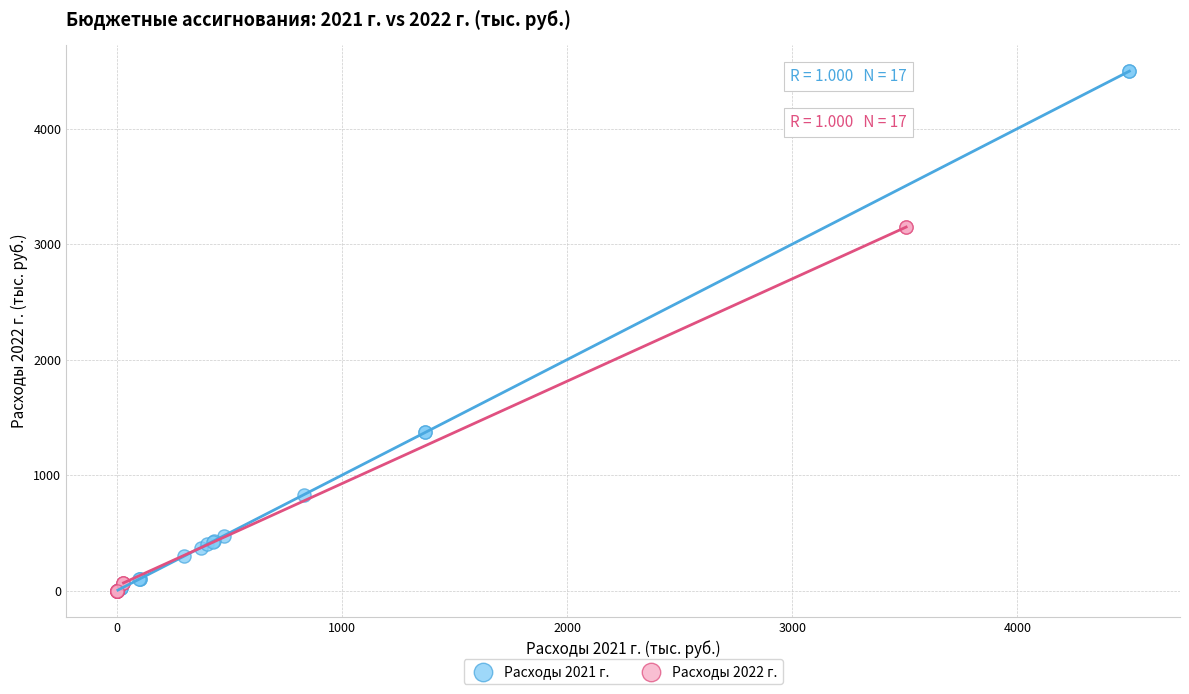

Which series has the widest spread of Y values?

Расходы 2021 г.